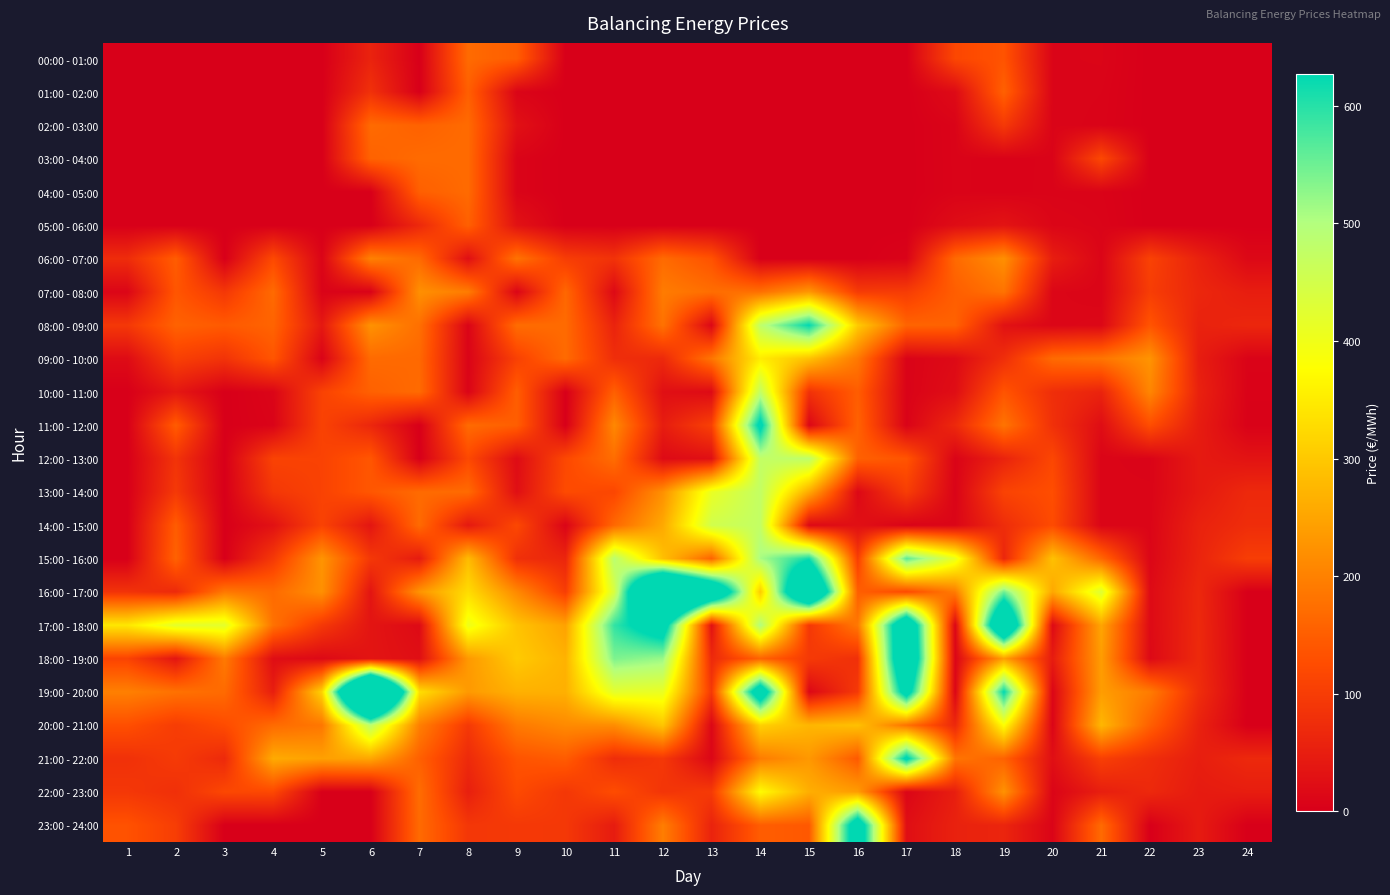

List the series in order of their peak value, lowest first.

05:00 - 06:00, 01:00 - 02:00, 00:00 - 01:00, 02:00 - 03:00, 03:00 - 04:00, 04:00 - 05:00, 06:00 - 07:00, 07:00 - 08:00, 09:00 - 10:00, 22:00 - 23:00, 10:00 - 11:00, 14:00 - 15:00, 13:00 - 14:00, 20:00 - 21:00, 12:00 - 13:00, 15:00 - 16:00, 08:00 - 09:00, 21:00 - 22:00, 11:00 - 12:00, 23:00 - 24:00, 18:00 - 19:00, 17:00 - 18:00, 16:00 - 17:00, 19:00 - 20:00